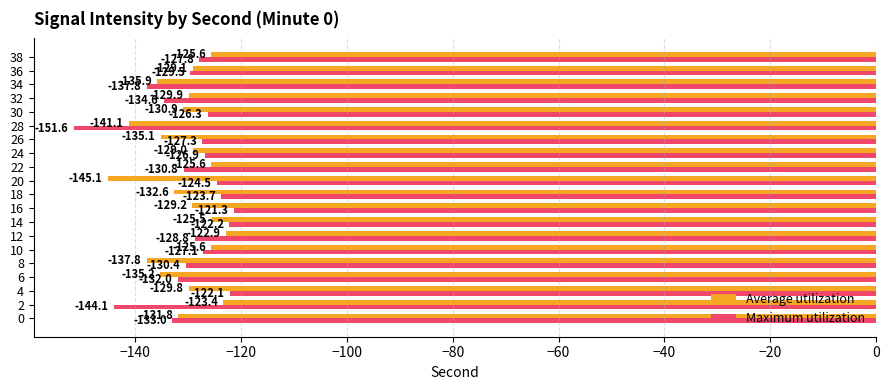

Where is Average utilization nearest to the value -134?

26